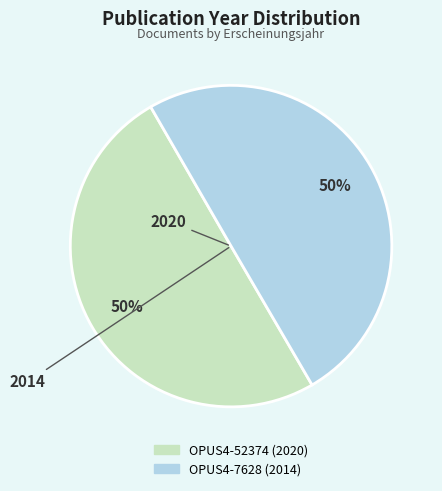

The OPUS4-52374 slice represents 42% of the pie. True or false?

False